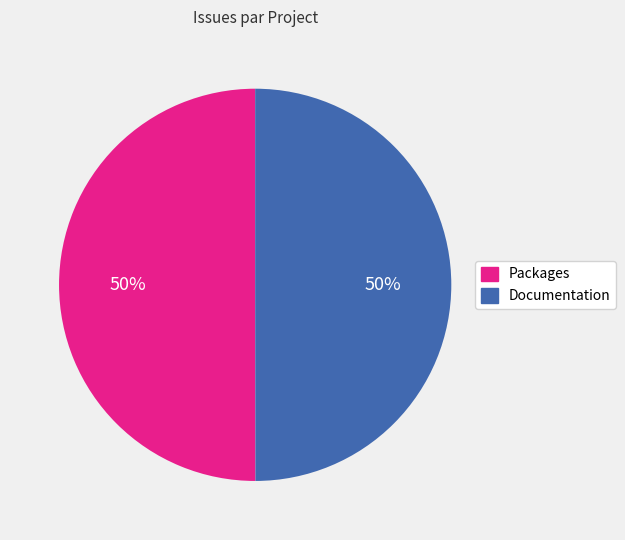

What percentage is the Packages slice, to the nearest percent?

50%